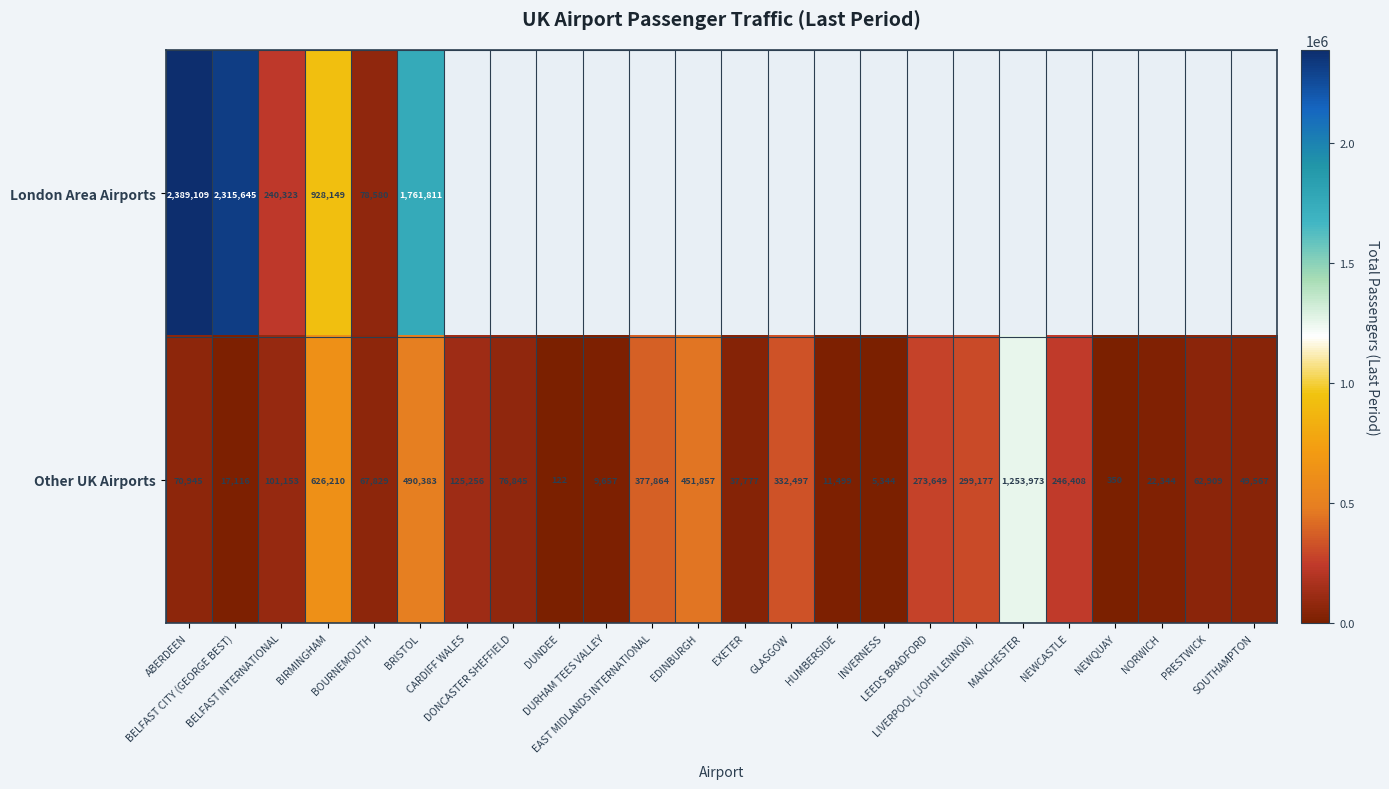

What is the difference between the maximum and minimum values in the Other UK Airports series?

1253851